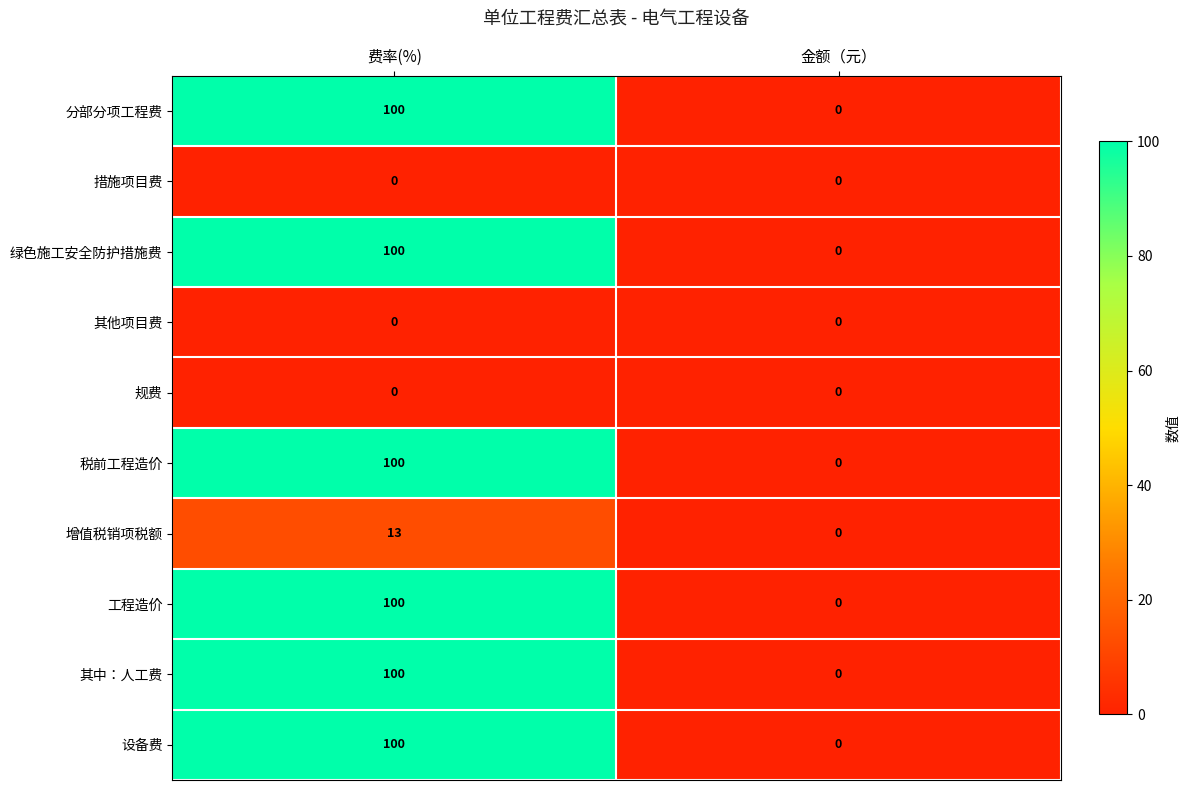

At which category is the sum across all series the highest?

费率(%)